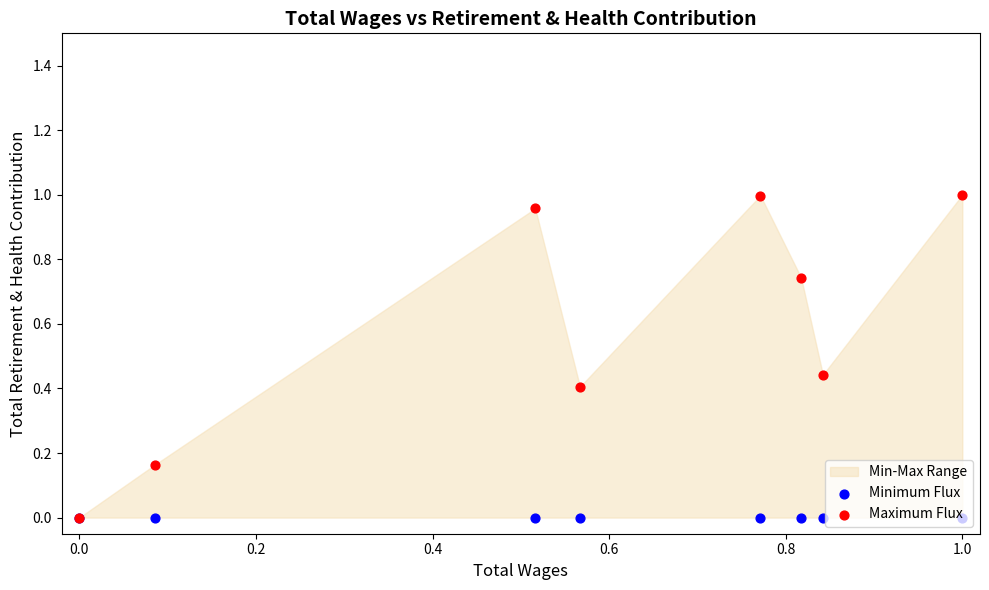

At how many categories does at least one series exceed 0?

7